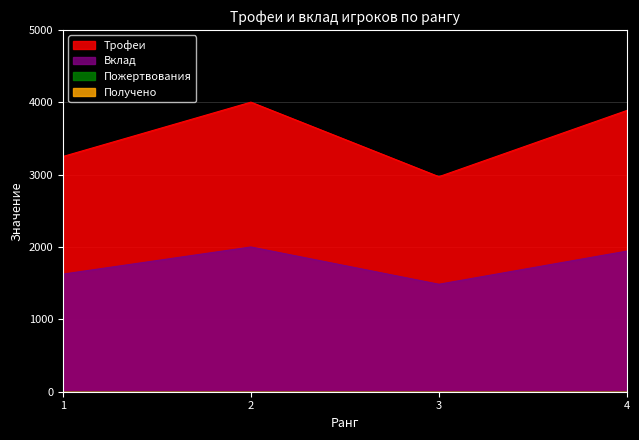

True or false: Трофеи has a value of 6878 at 4.

False